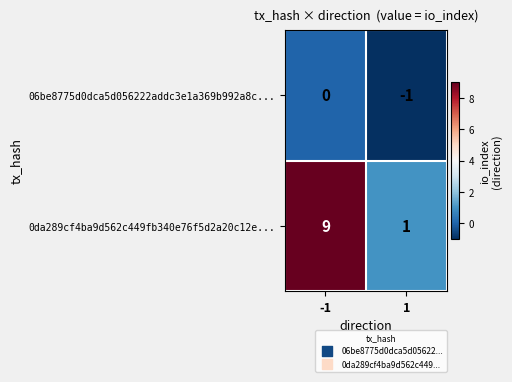

Which series has the widest spread of values?

0da289cf4ba9d562c449fb340e76f5d2a20c12e...